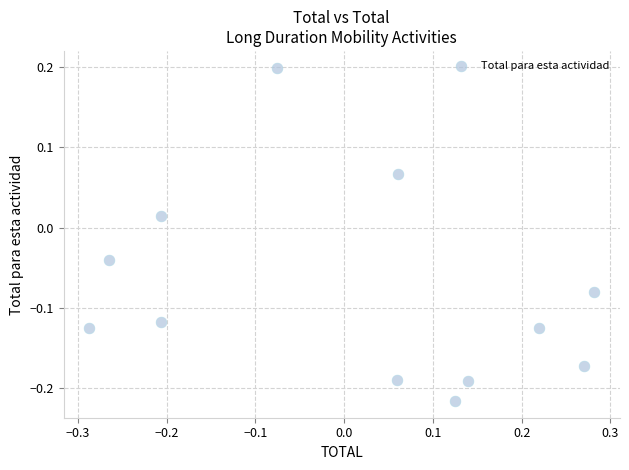

What is the range of Y values (max minus min)?

0.4